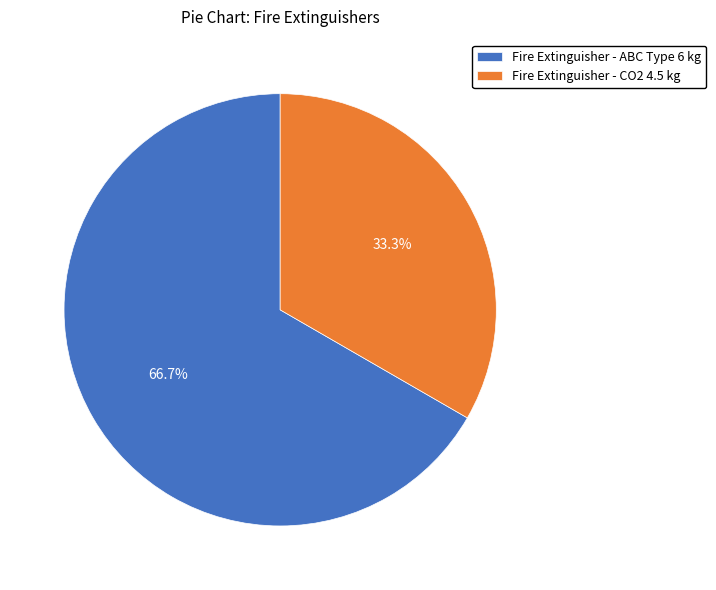

Which category has the biggest portion of the pie?

Fire Extinguisher - ABC Type 6 kg